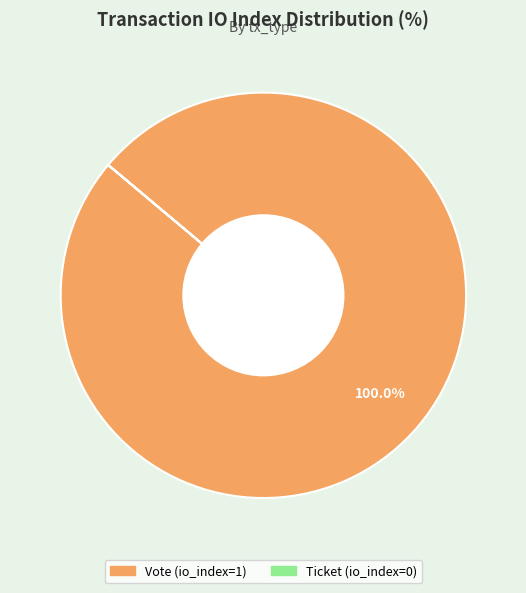

What is the majority slice?

Vote